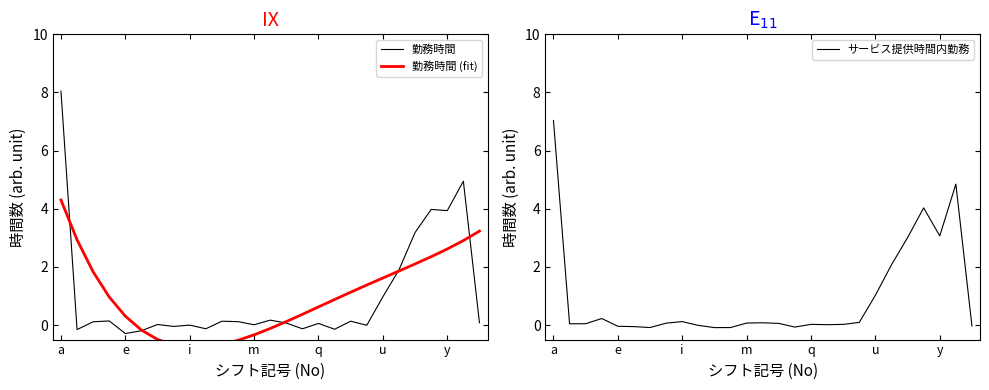

What is the maximum value for 勤務時間 (fit)?

4.3